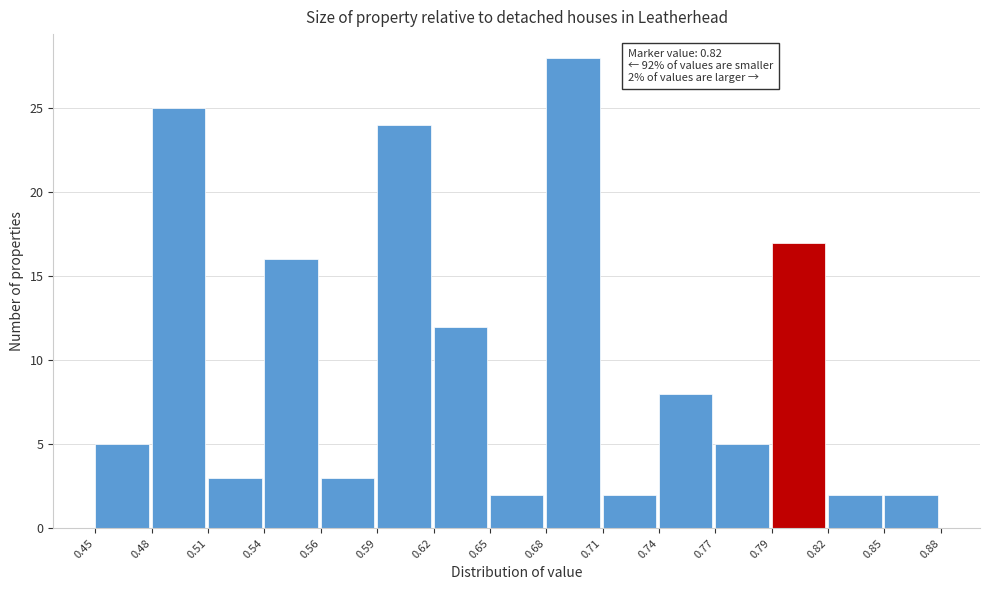

Which range on the x-axis has the tallest bar?

0.68 to 0.71